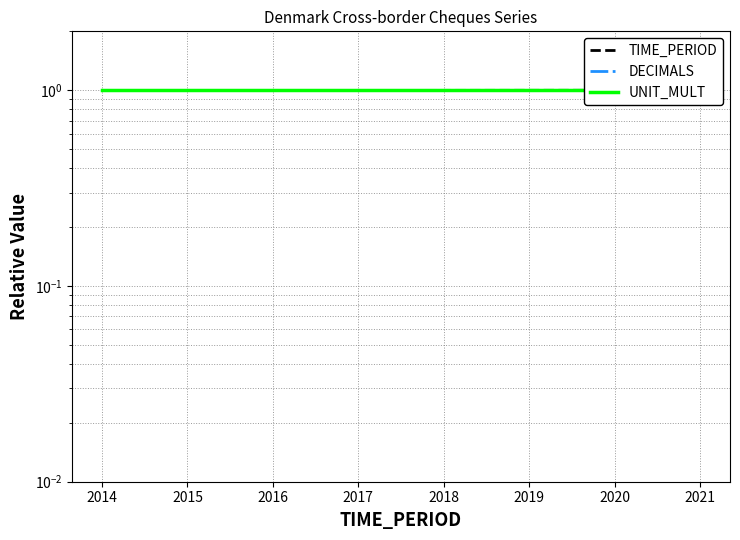

How many data points does each series have?

8